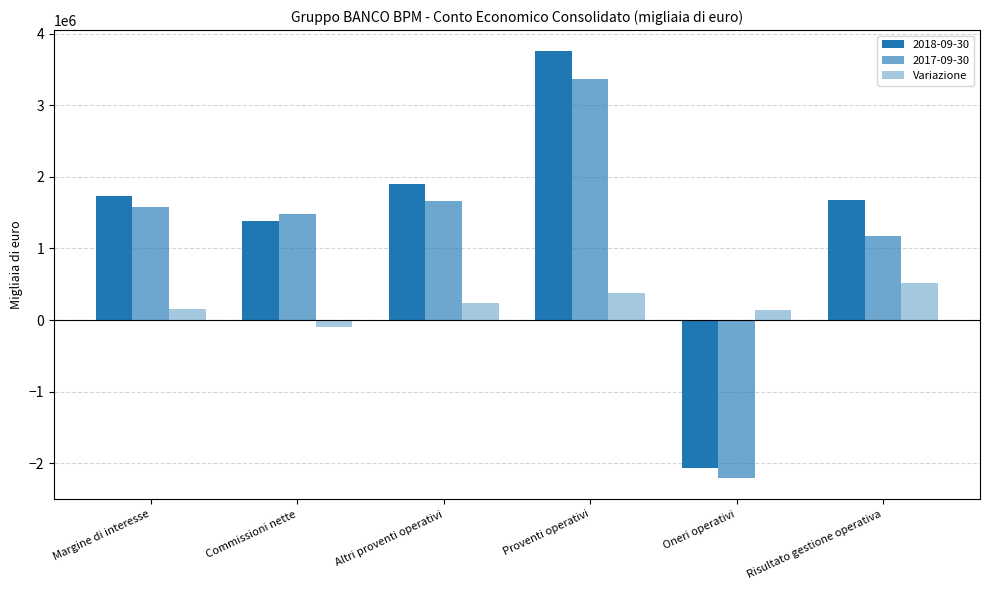

Reading right to left, extract all data points from this chart.

514789	135355	379434	238326	-99429	153189